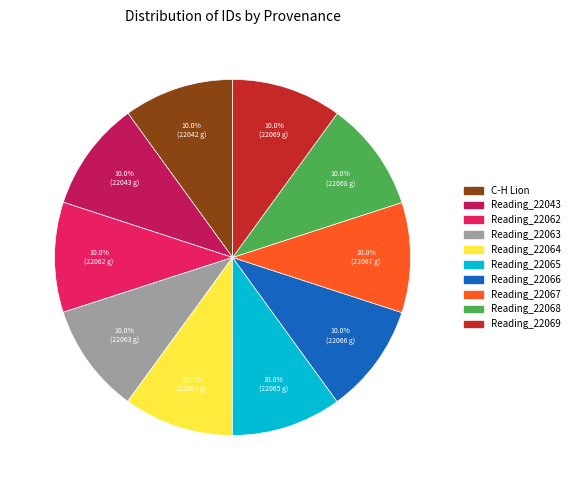

To the nearest percent, what is the average slice percentage?

10%